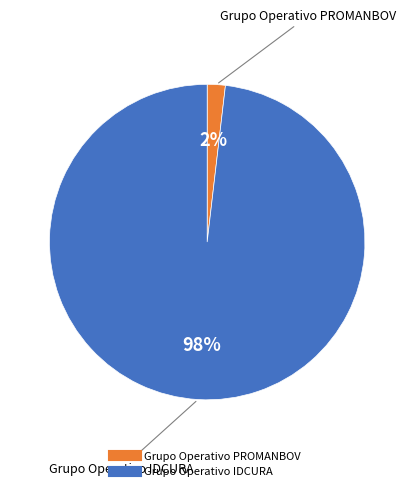

What is the largest slice in the pie chart?

Grupo Operativo IDCURA